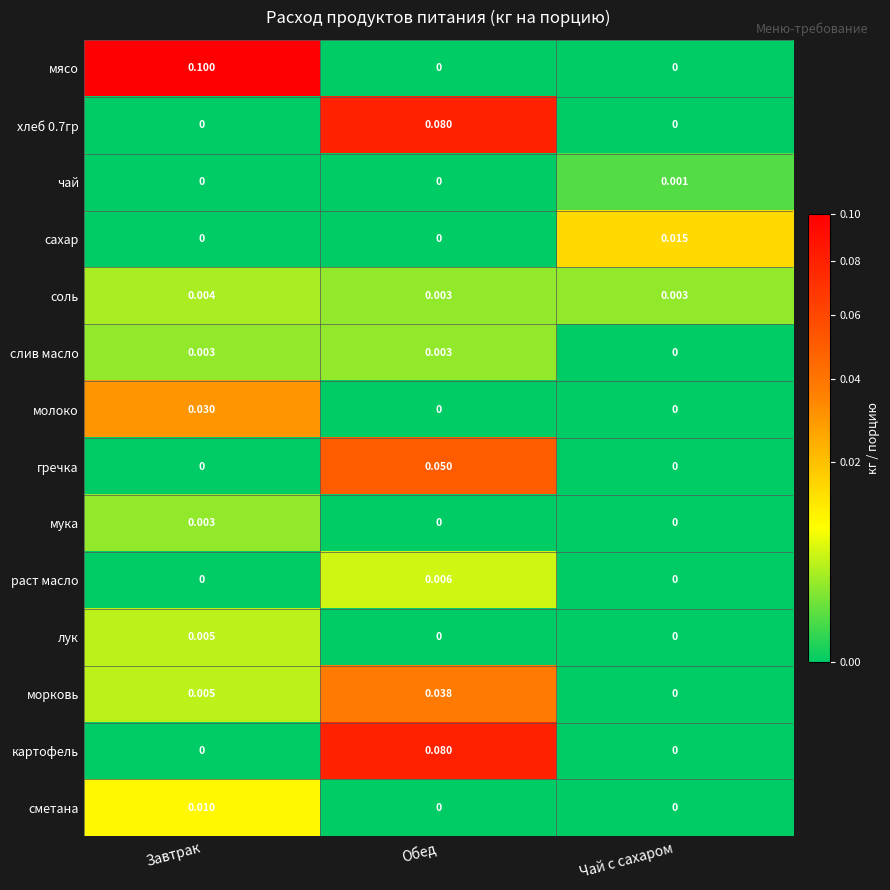

At which category is the sum across all series the highest?

Обед